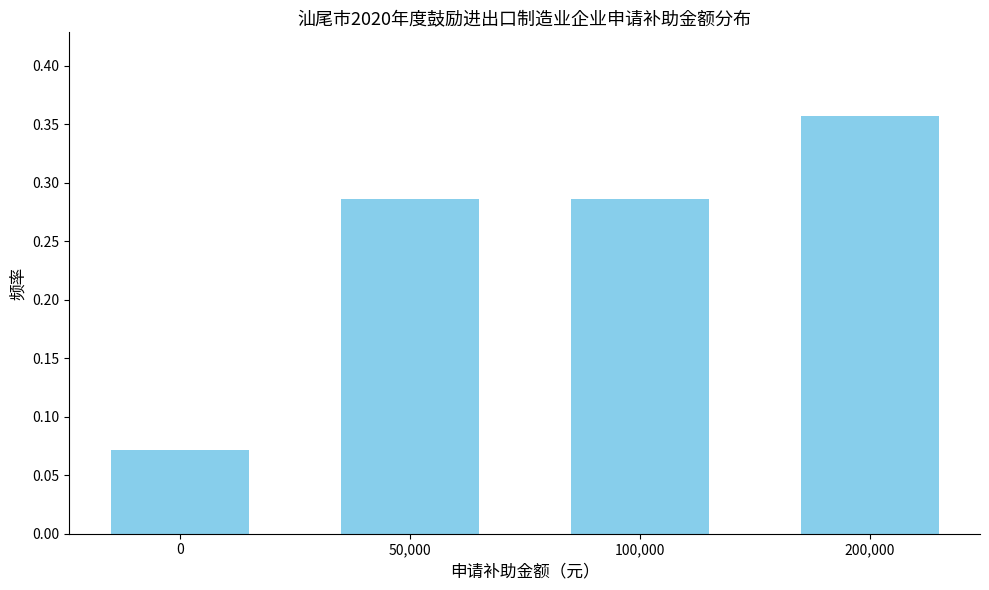

The value at 100,000 is 0.2. True or false?

False